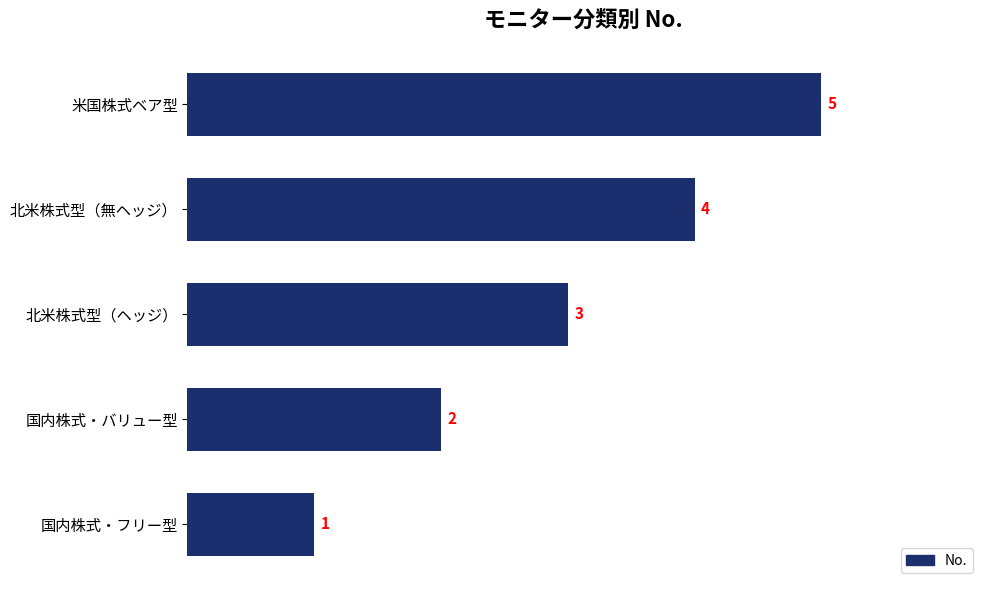

What is the difference between the second highest and minimum values?

3